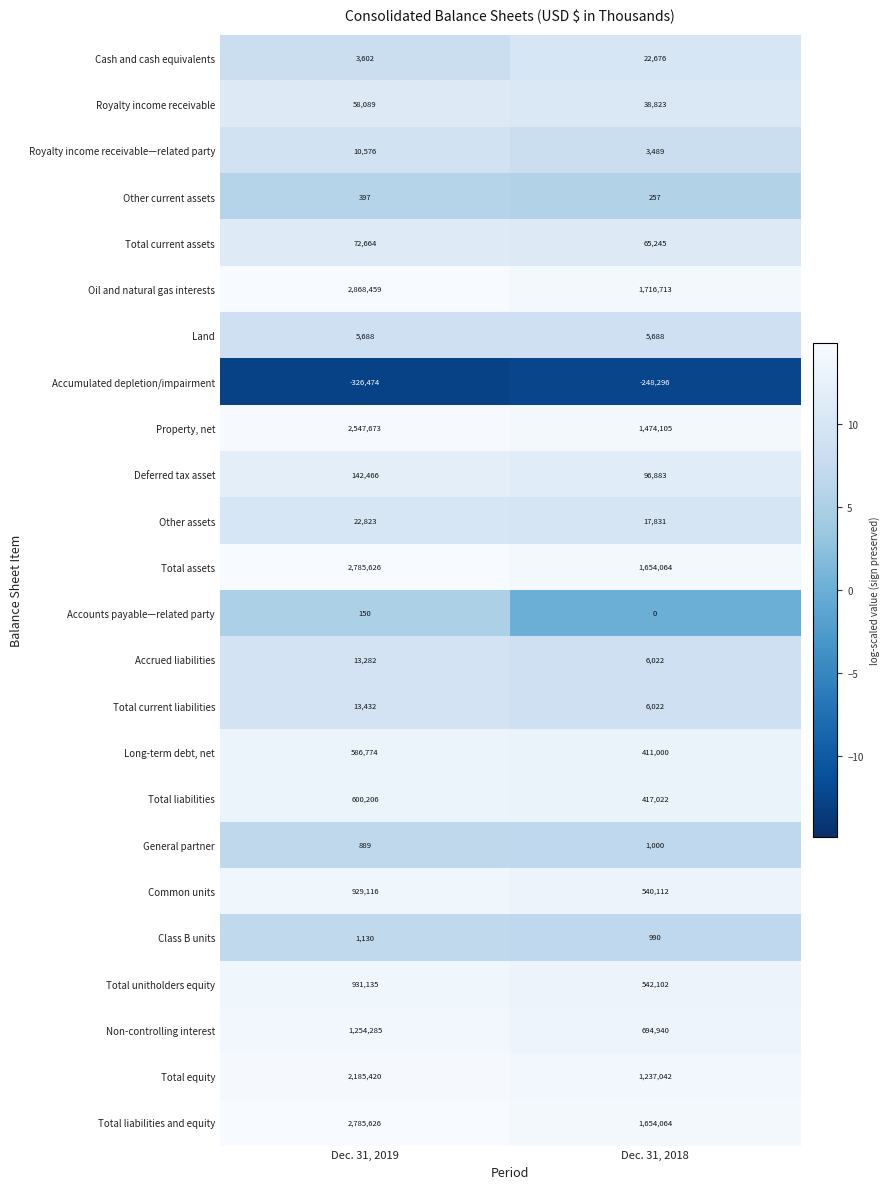

Which series has the largest range (max minus min)?

Oil and natural gas interests